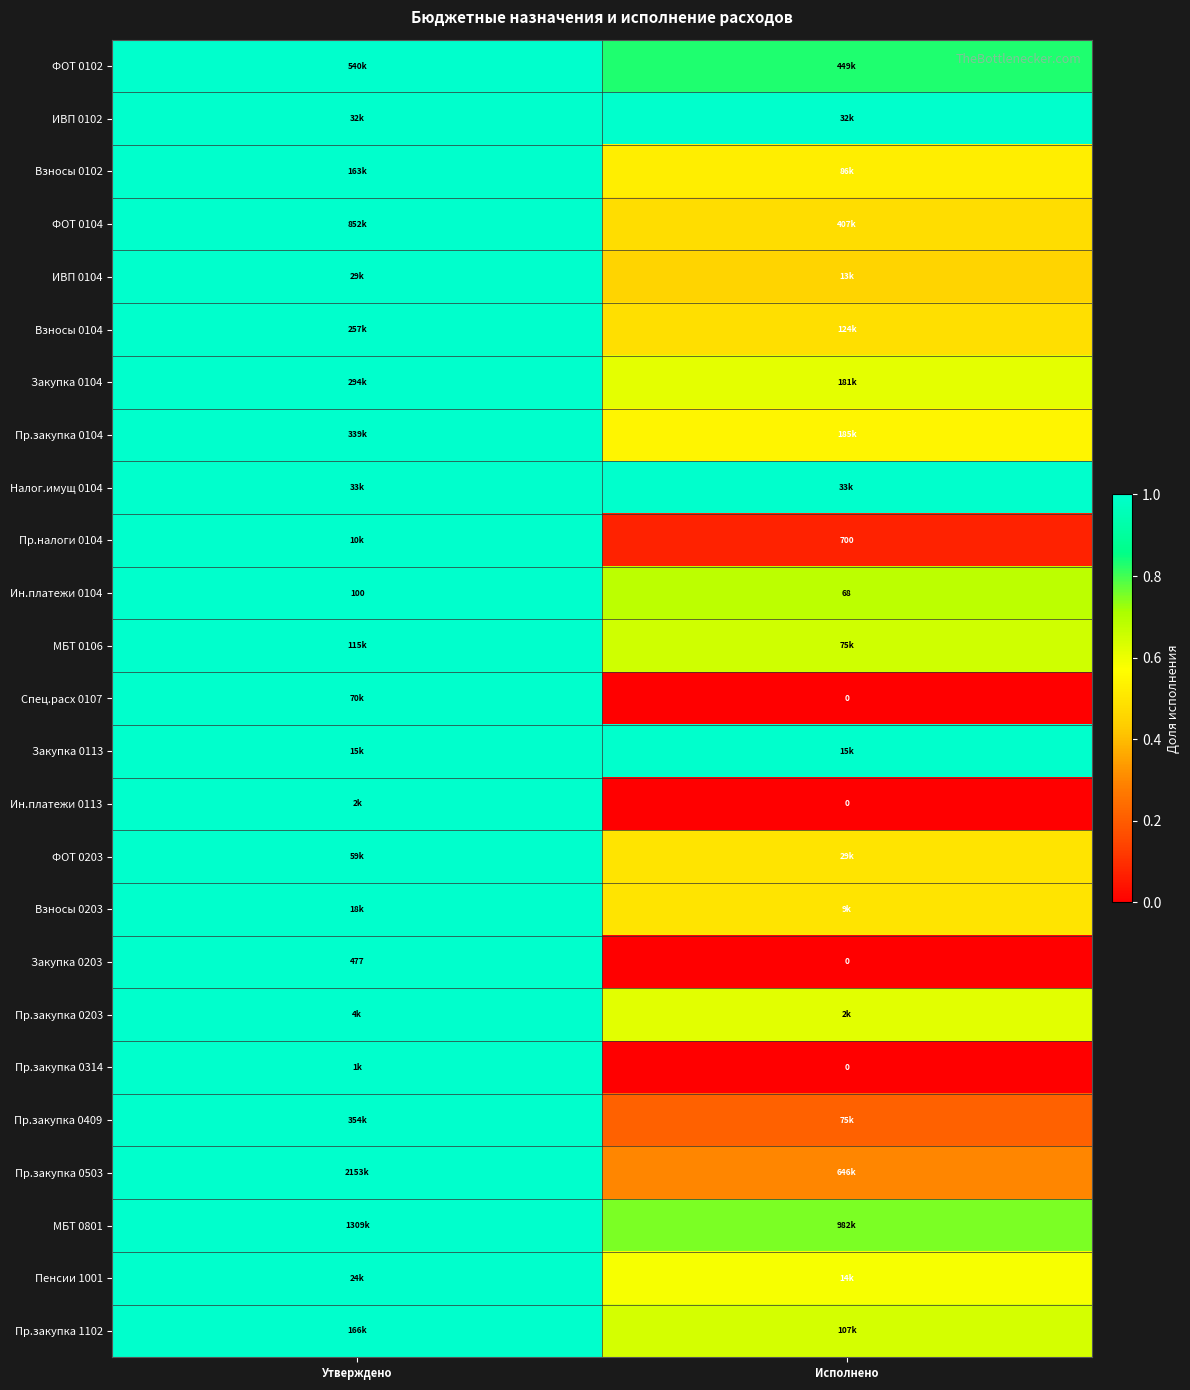

What is the total value across all series at Утверждено?

25.0